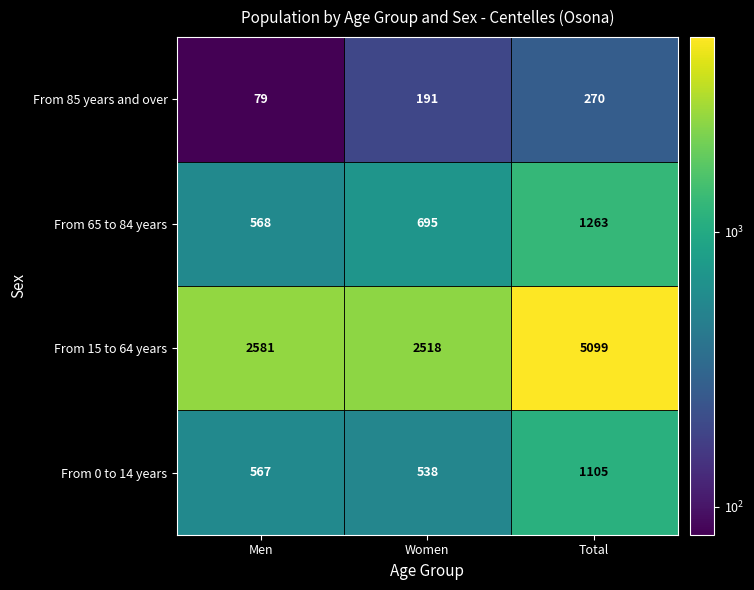

Which series has the largest total across all categories?

From 15 to 64 years